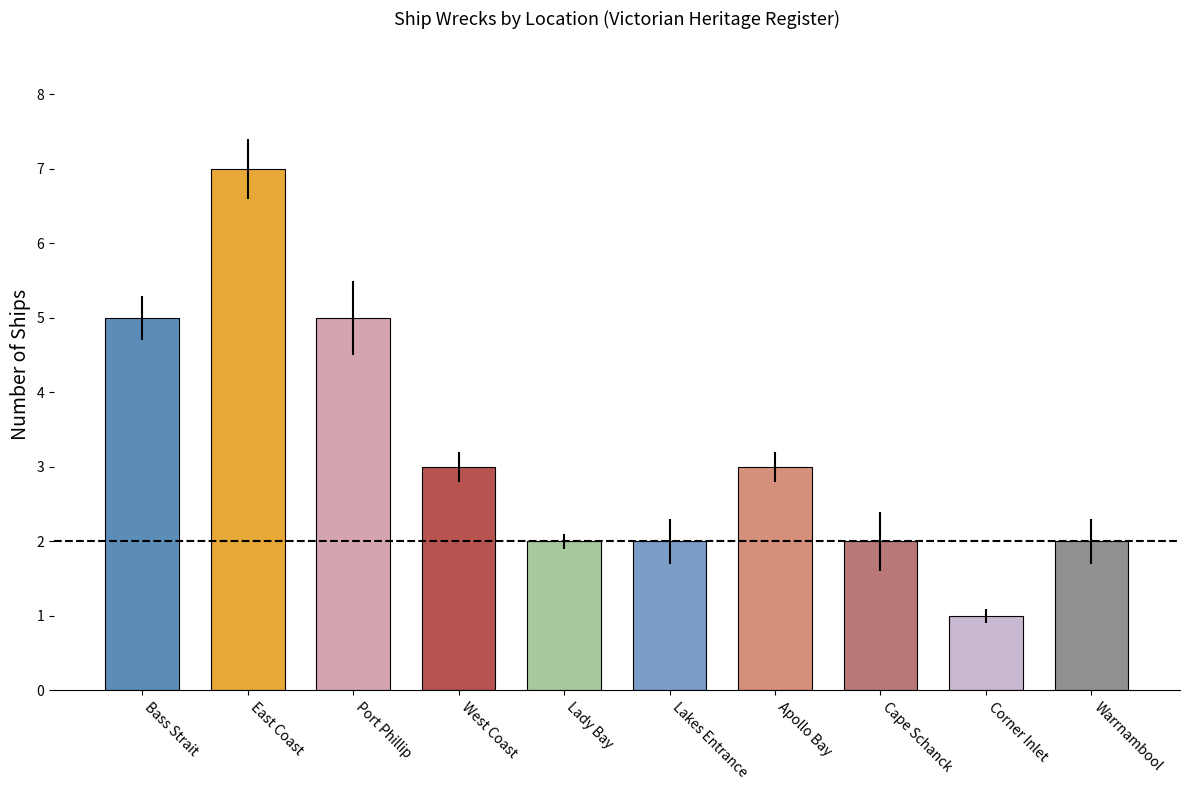

Reading right to left, extract all data points from this chart.

Warrnambool=2	Corner Inlet=1	Cape Schanck=2	Apollo Bay=3	Lakes Entrance=2	Lady Bay=2	West Coast=3	Port Phillip=5	East Coast=7	Bass Strait=5